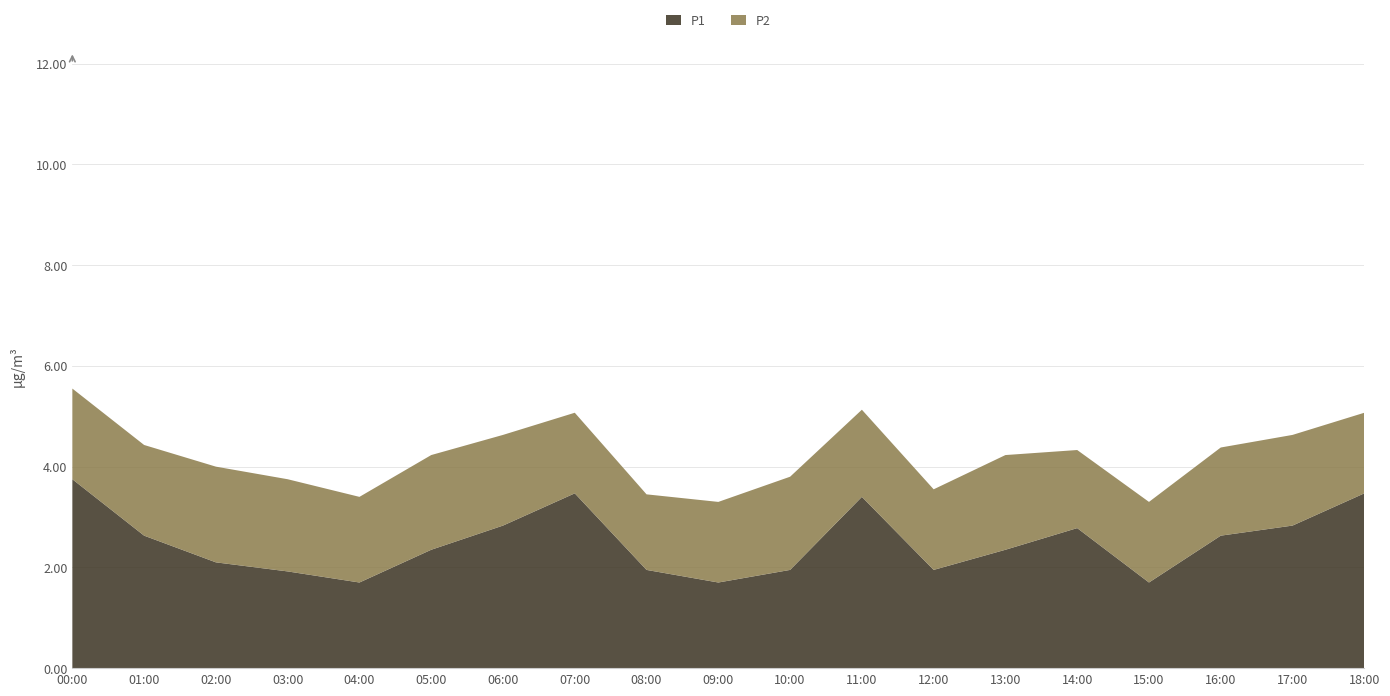

Reading right to left, list all the values displayed in this chart.

P1: 3.5	2.8	2.6	1.7	2.8	2.4	1.9	3.4	1.9	1.7	1.9	3.5	2.8	2.4	1.7	1.9	2.1	2.6	3.8
P2: 1.6	1.8	1.8	1.6	1.6	1.9	1.6	1.7	1.9	1.6	1.5	1.6	1.8	1.9	1.7	1.8	1.9	1.8	1.8